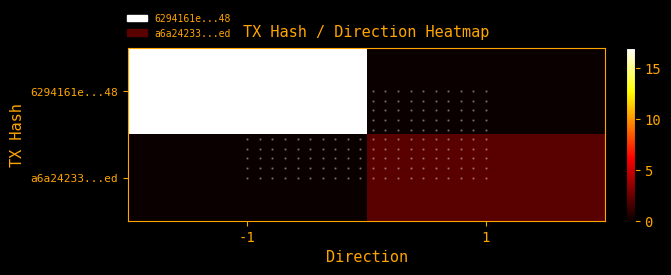

How many distinct data groups are displayed?

2